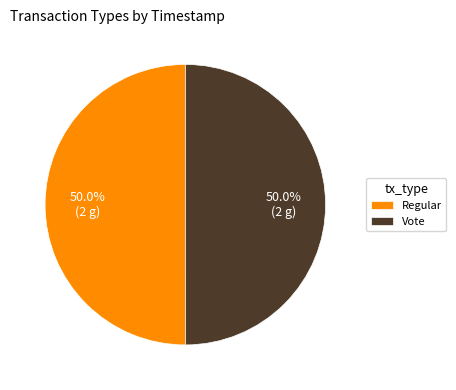

What is the ratio of the value at Regular to the value at Vote?

1.0